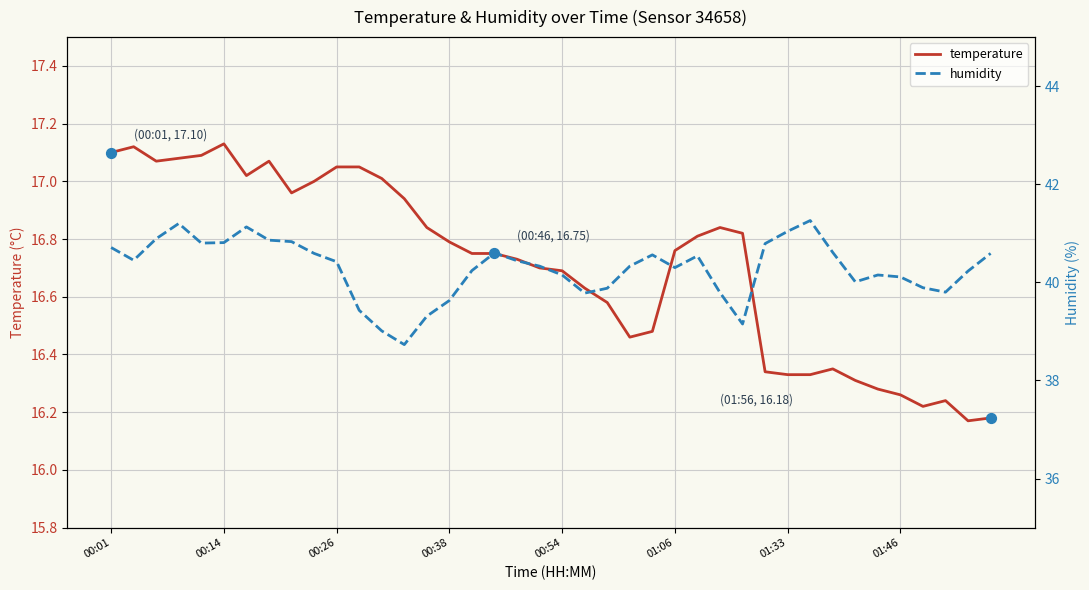

Which series contains the lowest Y value?

temperature